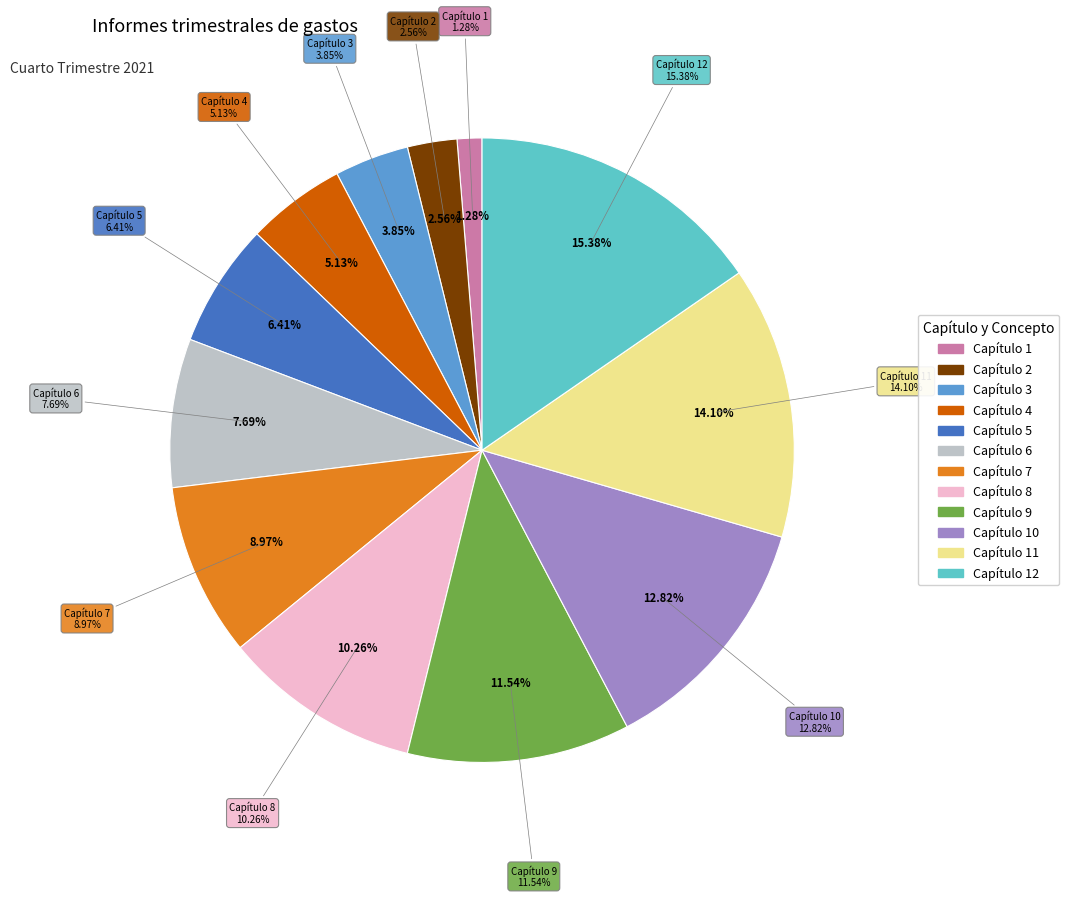

Which category has the smallest portion of the pie?

Capítulo 1